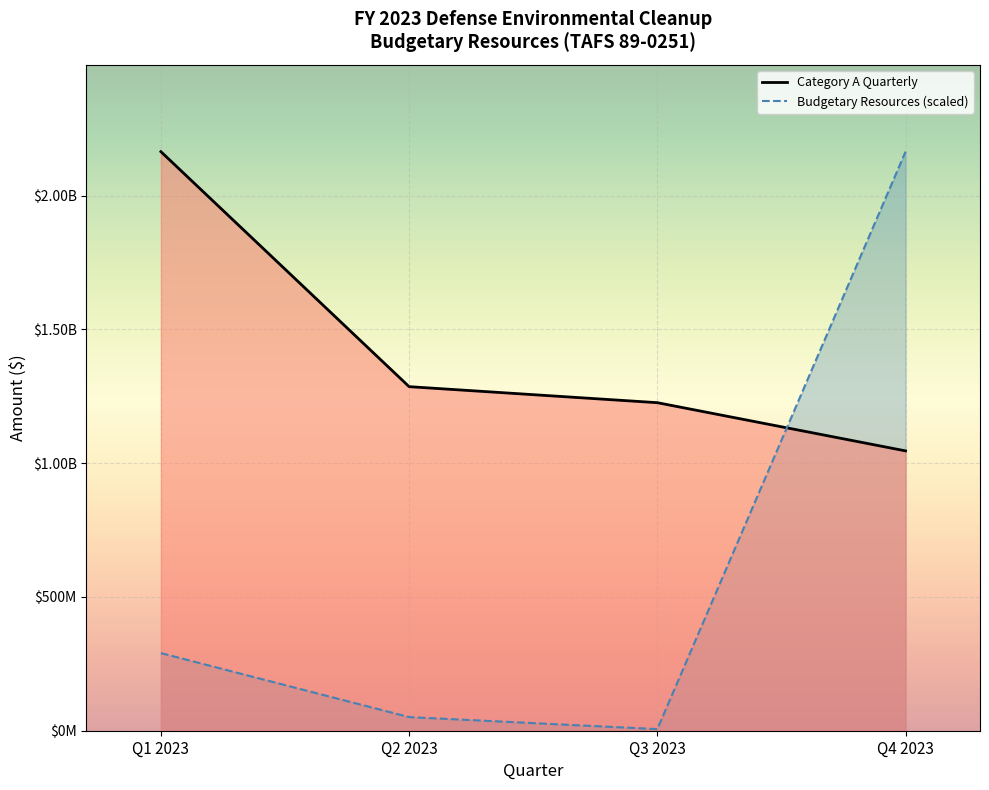

After their last crossing, which series has the higher values: Budgetary Resources (scaled) or Category A Quarterly?

Budgetary Resources (scaled)